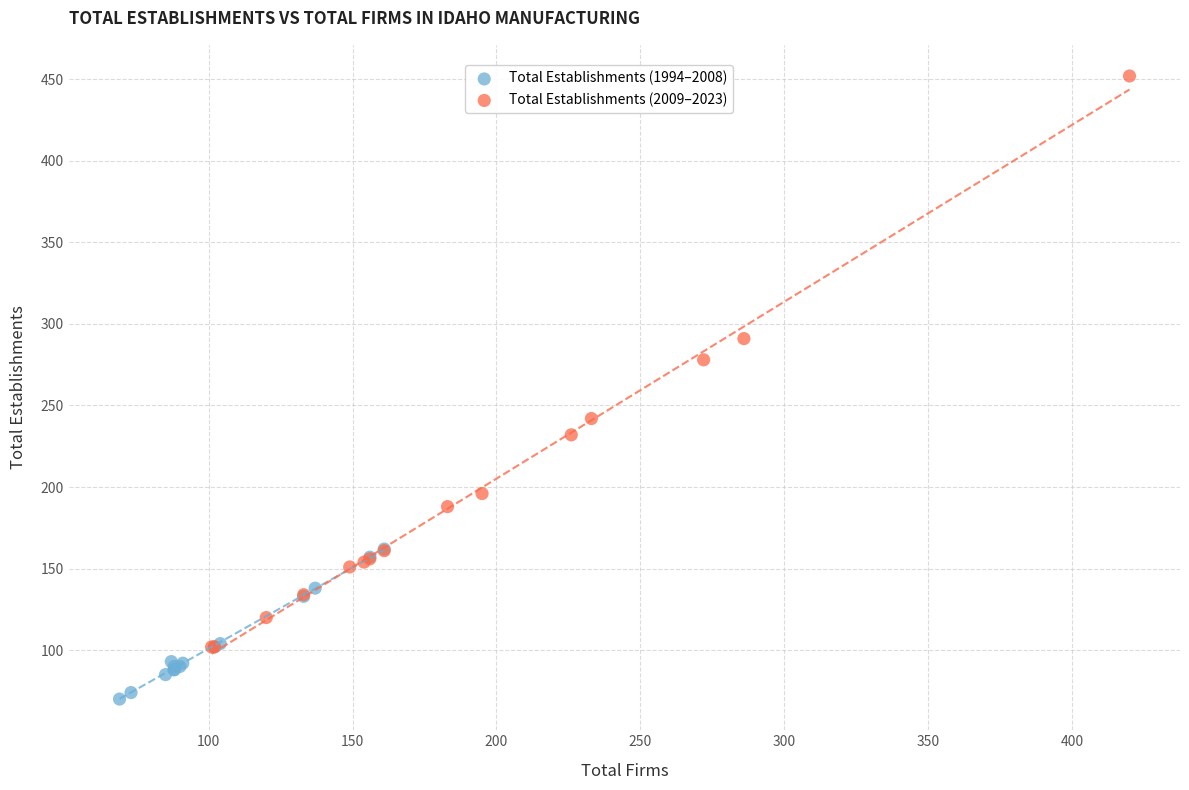

Which series contains the highest Y value?

Total Establishments (2009–2023)